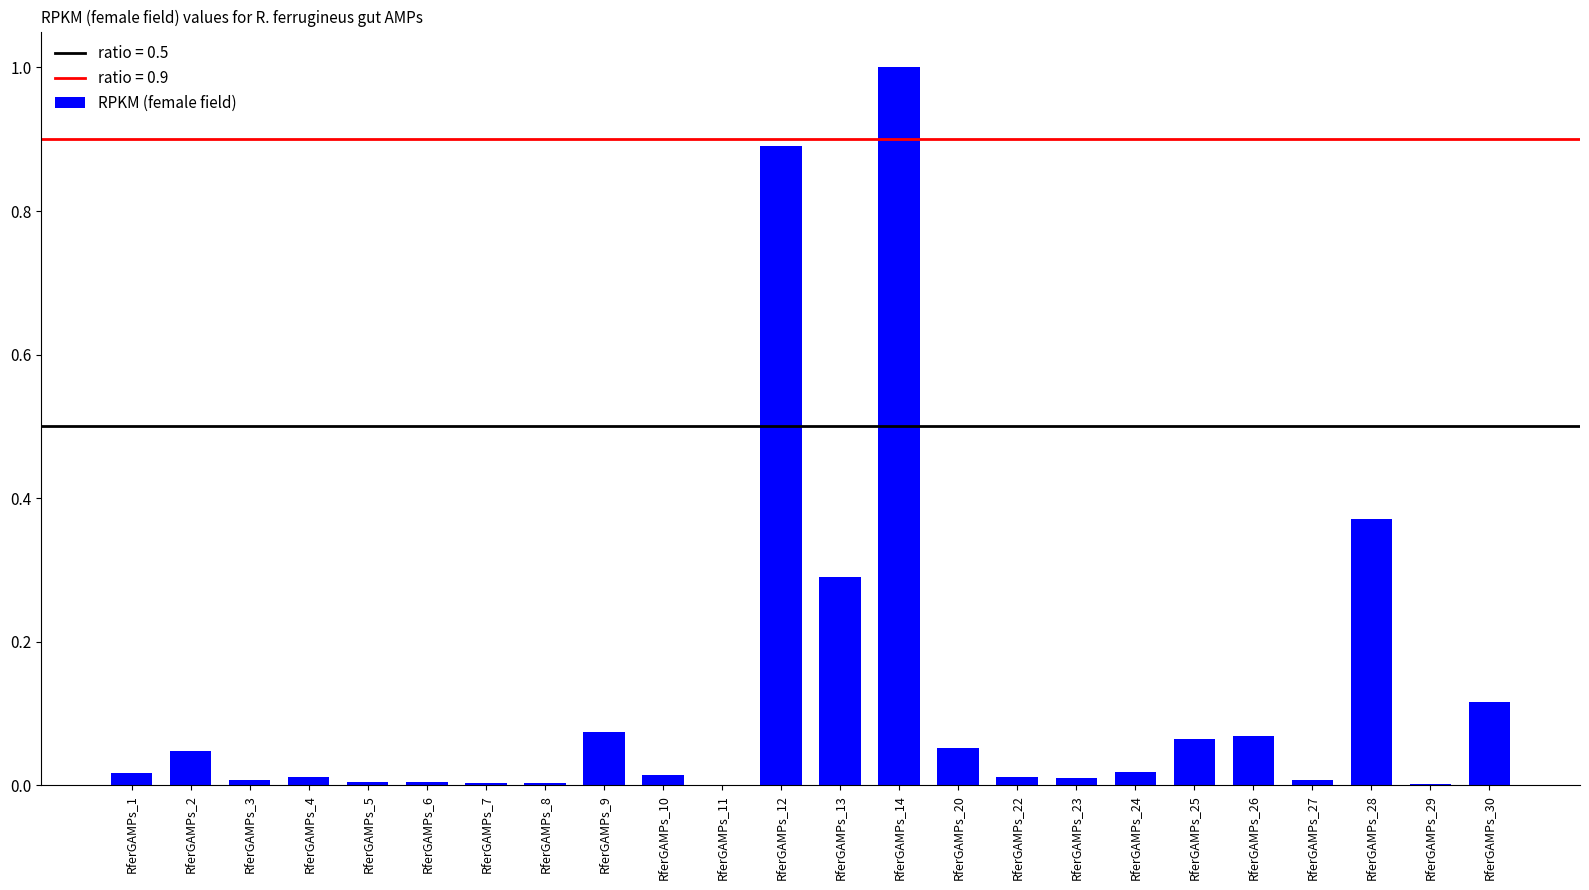

Which label corresponds to the largest value in the chart?

RferGAMPs_14